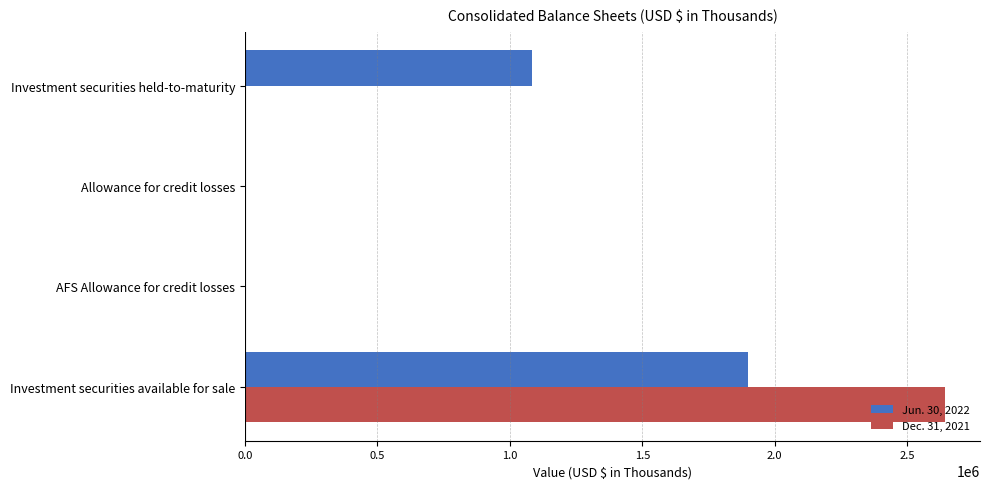

At which label does Dec. 31, 2021 reach its peak?

Investment securities available for sale